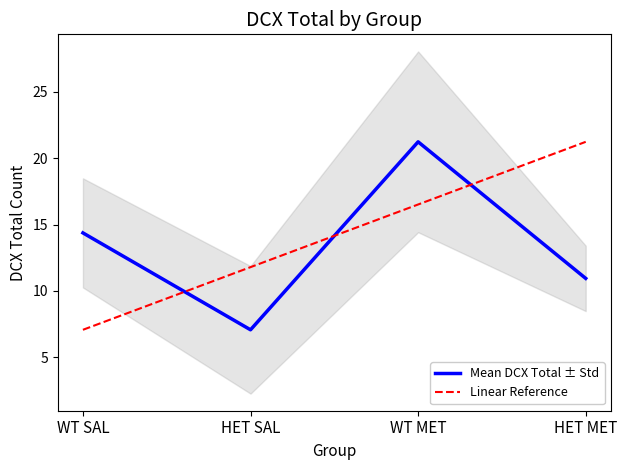

Between which two adjacent categories do Mean DCX Total ± Std and Linear Reference first intersect?

WT SAL and HET SAL